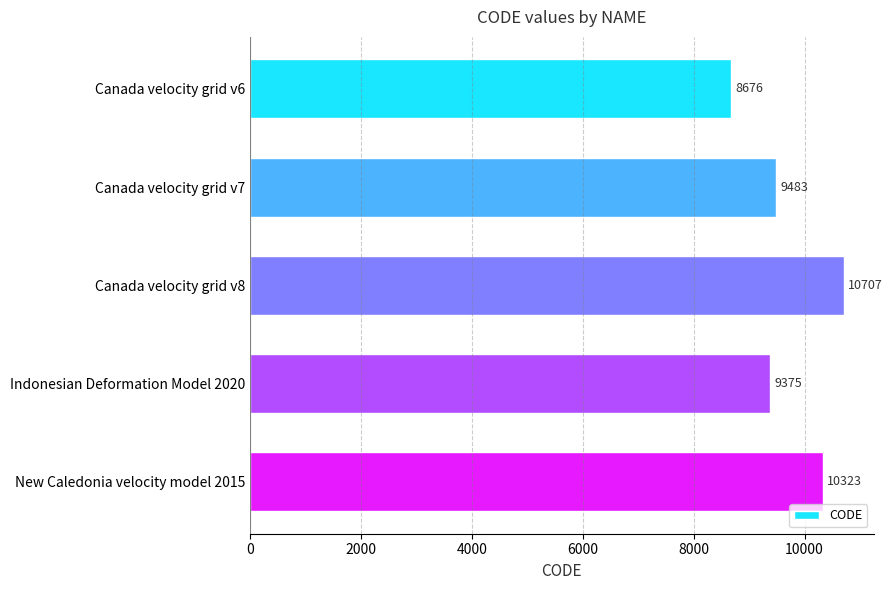

Which label corresponds to the largest value in the chart?

Canada velocity grid v8